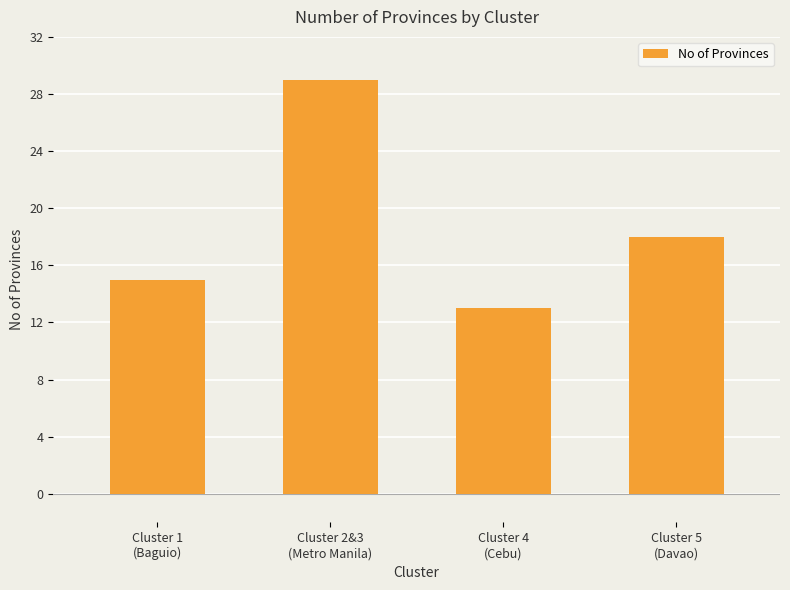

Reading right to left, list all the values displayed in this chart.

18	13	29	15